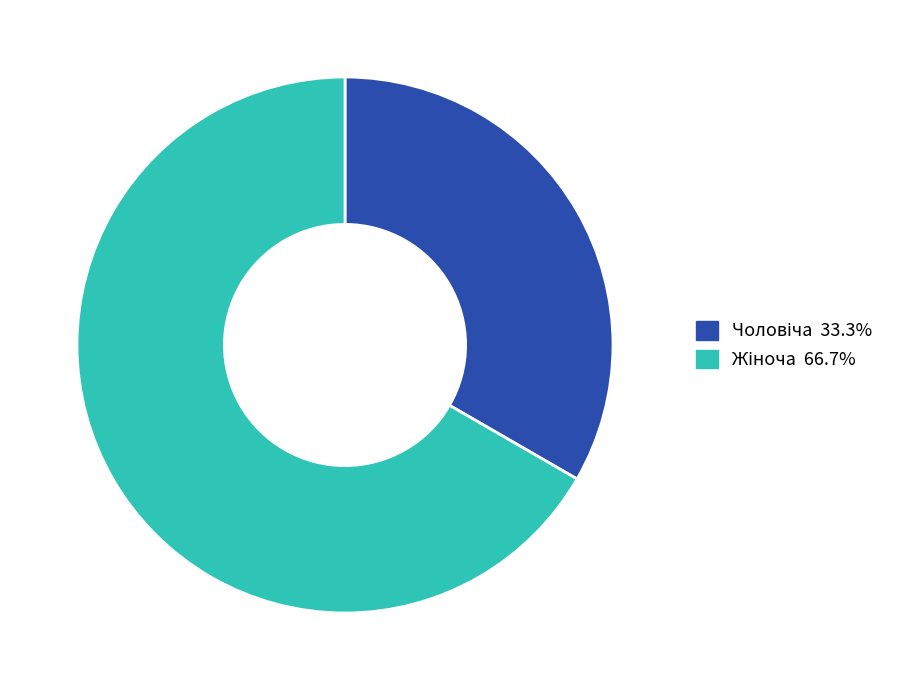

Does any single category account for the majority?

Yes